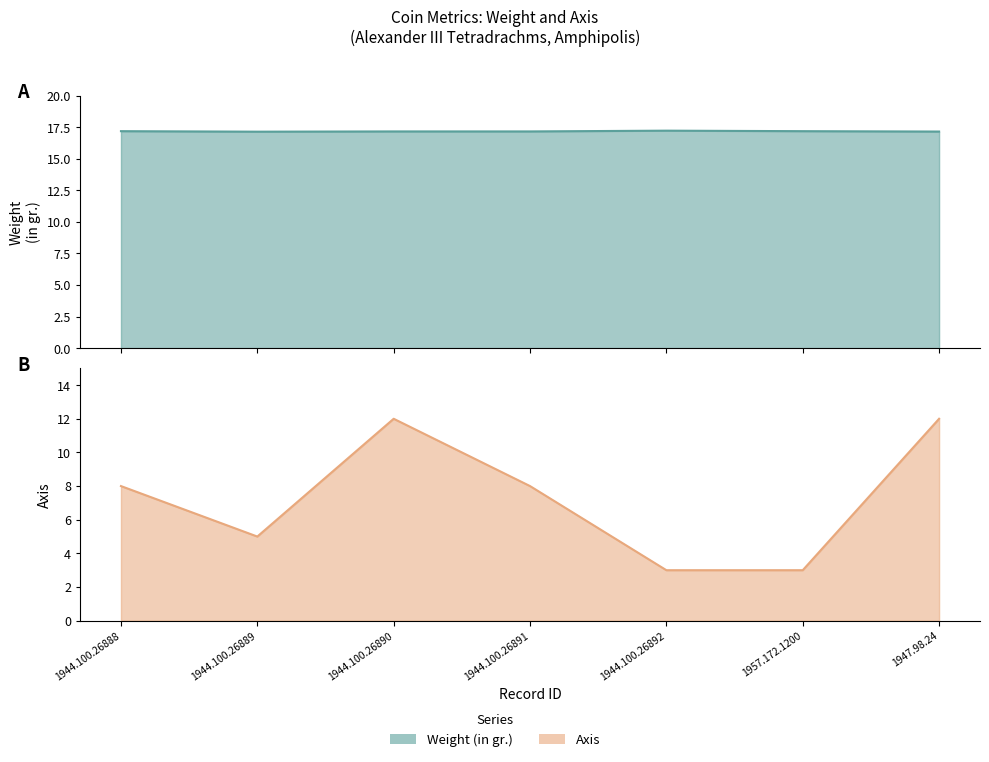

Where is the first local maximum for Weight (in gr.)?

1944.100.26892